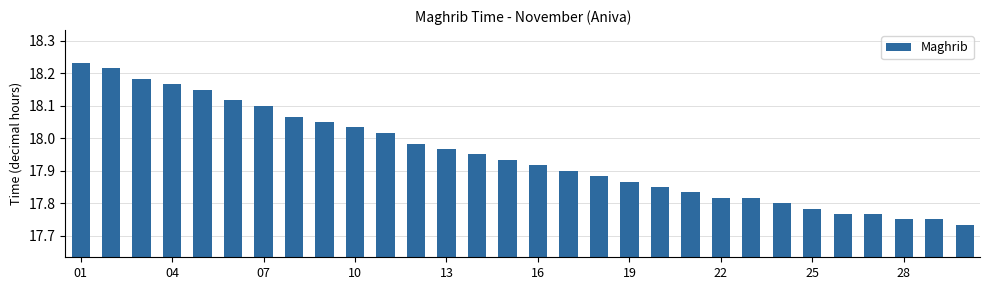

What is the difference between the maximum and second lowest values?

0.5